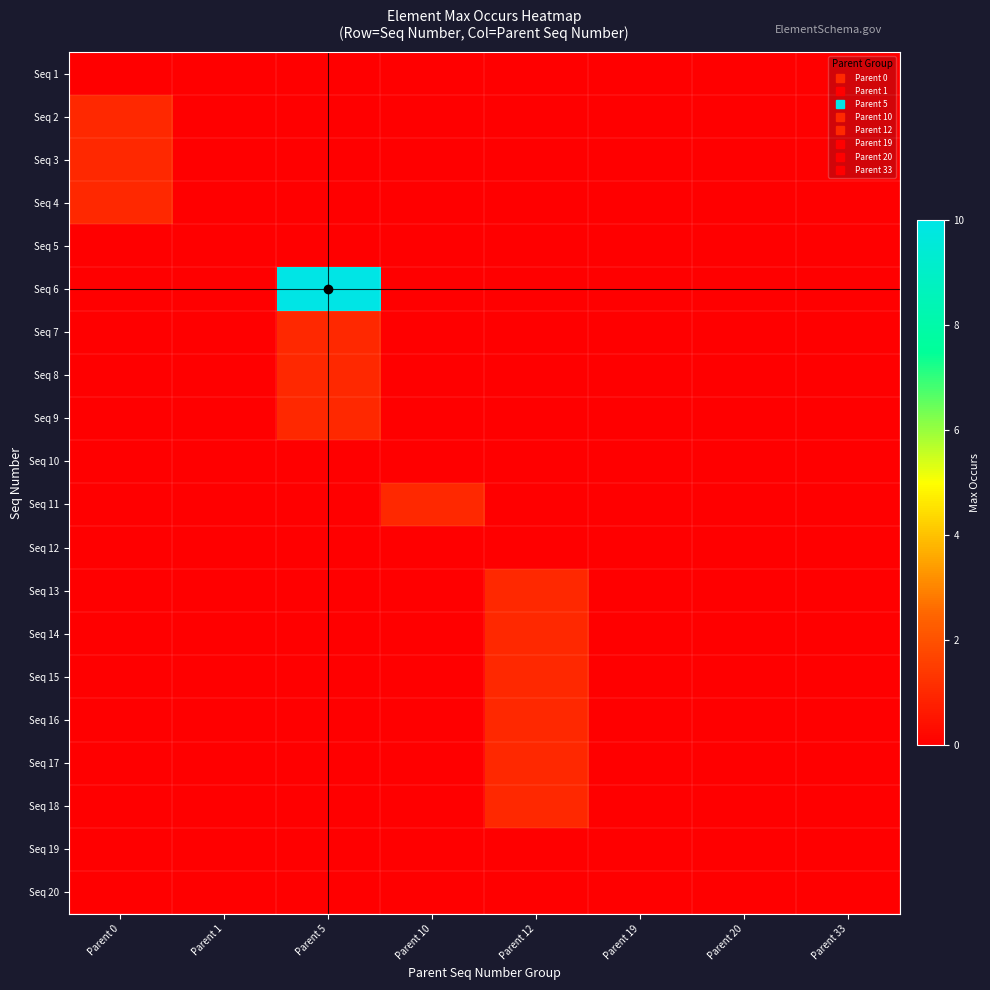

Reading right to left, list all the values displayed in this chart.

Seq 1: Parent 33=0	Parent 20=0	Parent 19=0	Parent 12=0	Parent 10=0	Parent 5=0	Parent 1=0	Parent 0=0
Seq 2: Parent 33=0	Parent 20=0	Parent 19=0	Parent 12=0	Parent 10=0	Parent 5=0	Parent 1=0	Parent 0=1
Seq 3: Parent 33=0	Parent 20=0	Parent 19=0	Parent 12=0	Parent 10=0	Parent 5=0	Parent 1=0	Parent 0=1
Seq 4: Parent 33=0	Parent 20=0	Parent 19=0	Parent 12=0	Parent 10=0	Parent 5=0	Parent 1=0	Parent 0=1
Seq 5: Parent 33=0	Parent 20=0	Parent 19=0	Parent 12=0	Parent 10=0	Parent 5=0	Parent 1=0	Parent 0=0
Seq 6: Parent 33=0	Parent 20=0	Parent 19=0	Parent 12=0	Parent 10=0	Parent 5=10	Parent 1=0	Parent 0=0
Seq 7: Parent 33=0	Parent 20=0	Parent 19=0	Parent 12=0	Parent 10=0	Parent 5=1	Parent 1=0	Parent 0=0
Seq 8: Parent 33=0	Parent 20=0	Parent 19=0	Parent 12=0	Parent 10=0	Parent 5=1	Parent 1=0	Parent 0=0
Seq 9: Parent 33=0	Parent 20=0	Parent 19=0	Parent 12=0	Parent 10=0	Parent 5=1	Parent 1=0	Parent 0=0
Seq 10: Parent 33=0	Parent 20=0	Parent 19=0	Parent 12=0	Parent 10=0	Parent 5=0	Parent 1=0	Parent 0=0
Seq 11: Parent 33=0	Parent 20=0	Parent 19=0	Parent 12=0	Parent 10=1	Parent 5=0	Parent 1=0	Parent 0=0
Seq 12: Parent 33=0	Parent 20=0	Parent 19=0	Parent 12=0	Parent 10=0	Parent 5=0	Parent 1=0	Parent 0=0
Seq 13: Parent 33=0	Parent 20=0	Parent 19=0	Parent 12=1	Parent 10=0	Parent 5=0	Parent 1=0	Parent 0=0
Seq 14: Parent 33=0	Parent 20=0	Parent 19=0	Parent 12=1	Parent 10=0	Parent 5=0	Parent 1=0	Parent 0=0
Seq 15: Parent 33=0	Parent 20=0	Parent 19=0	Parent 12=1	Parent 10=0	Parent 5=0	Parent 1=0	Parent 0=0
Seq 16: Parent 33=0	Parent 20=0	Parent 19=0	Parent 12=1	Parent 10=0	Parent 5=0	Parent 1=0	Parent 0=0
Seq 17: Parent 33=0	Parent 20=0	Parent 19=0	Parent 12=1	Parent 10=0	Parent 5=0	Parent 1=0	Parent 0=0
Seq 18: Parent 33=0	Parent 20=0	Parent 19=0	Parent 12=1	Parent 10=0	Parent 5=0	Parent 1=0	Parent 0=0
Seq 19: Parent 33=0	Parent 20=0	Parent 19=0	Parent 12=0	Parent 10=0	Parent 5=0	Parent 1=0	Parent 0=0
Seq 20: Parent 33=0	Parent 20=0	Parent 19=0	Parent 12=0	Parent 10=0	Parent 5=0	Parent 1=0	Parent 0=0